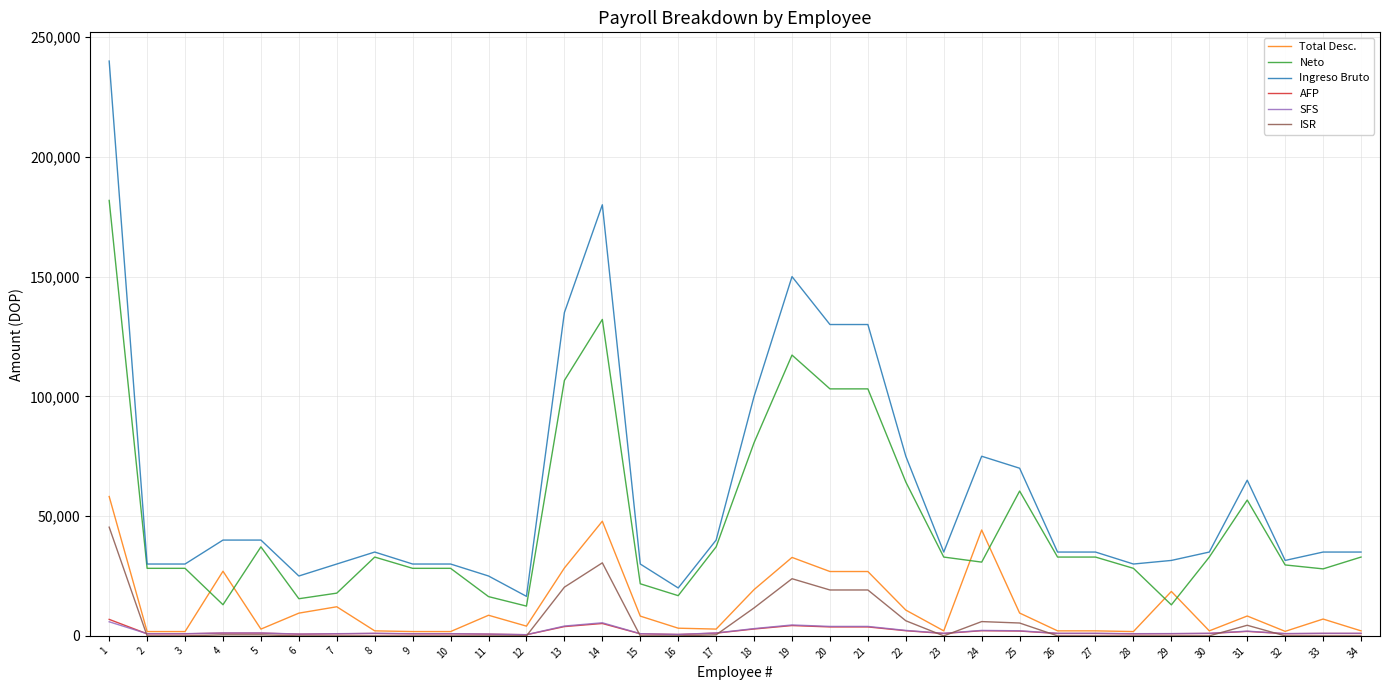

Which series changed the most between 13 and 27?

Ingreso Bruto